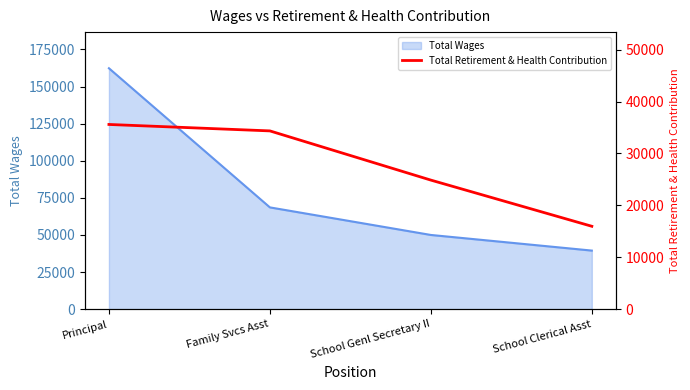

What is the approximate value of Total Wages at Family Svcs Asst?

68572